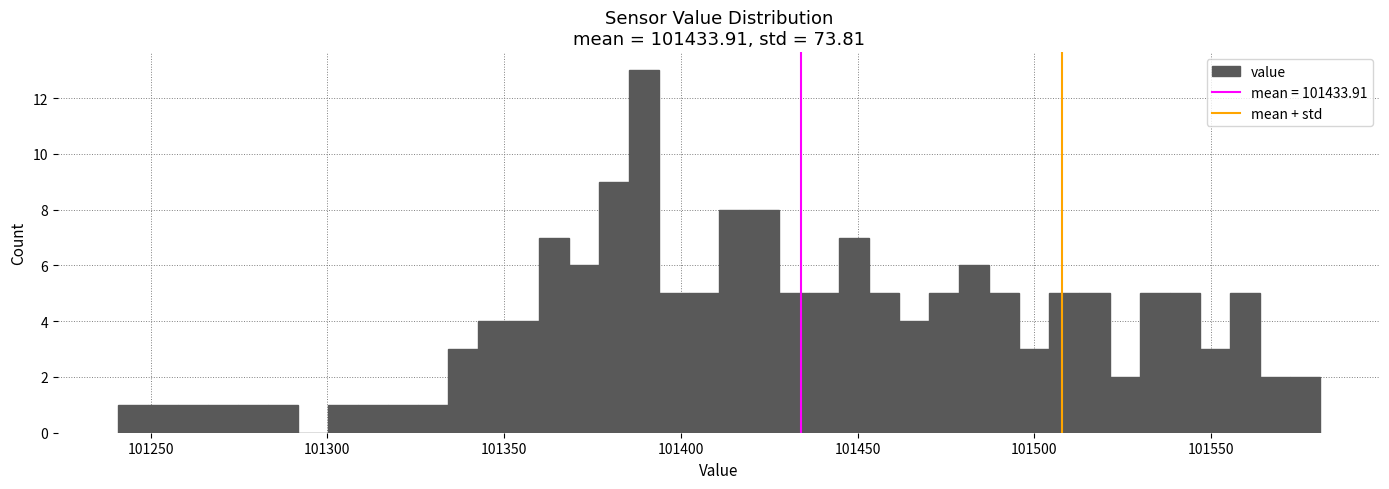

Read against the x-axis, roughly where is the centre of the tallest bar?

101390